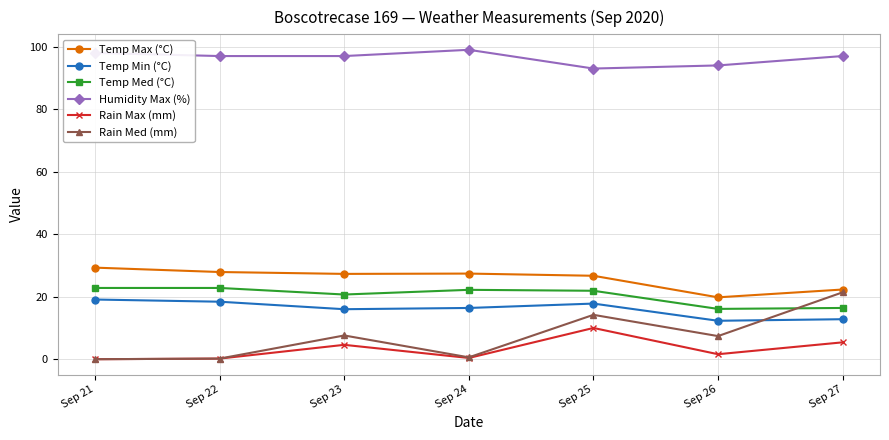

Is it true that Humidity Max (%) equals 41.8 at Sep 24?

False